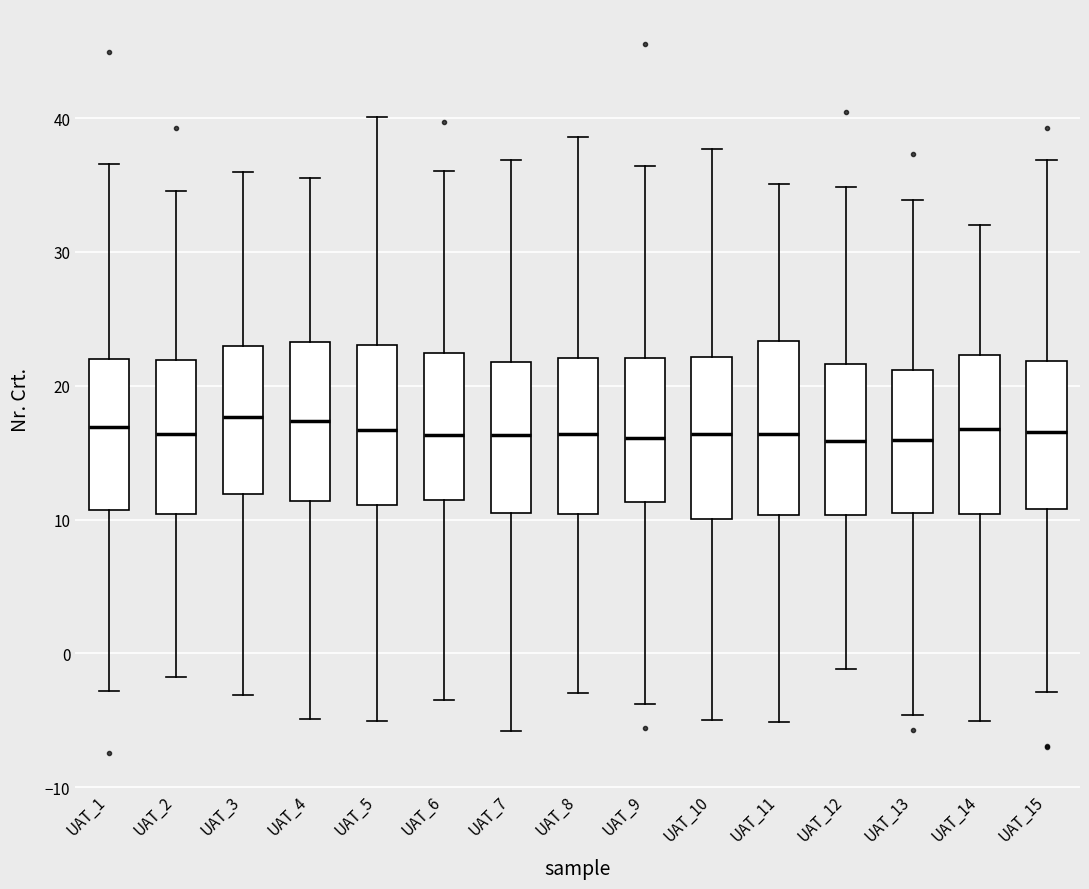

Where does the lower whisker of the box for UAT_7 end on the y-axis? The values are not printed on the chart, so give them approximately, as read against the axis.

-6